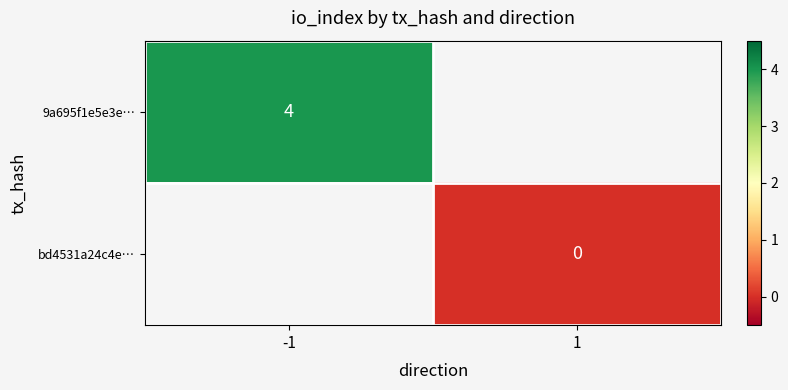

True or false: 9a695f1e5e3e… has a value of 4 at -1.

True